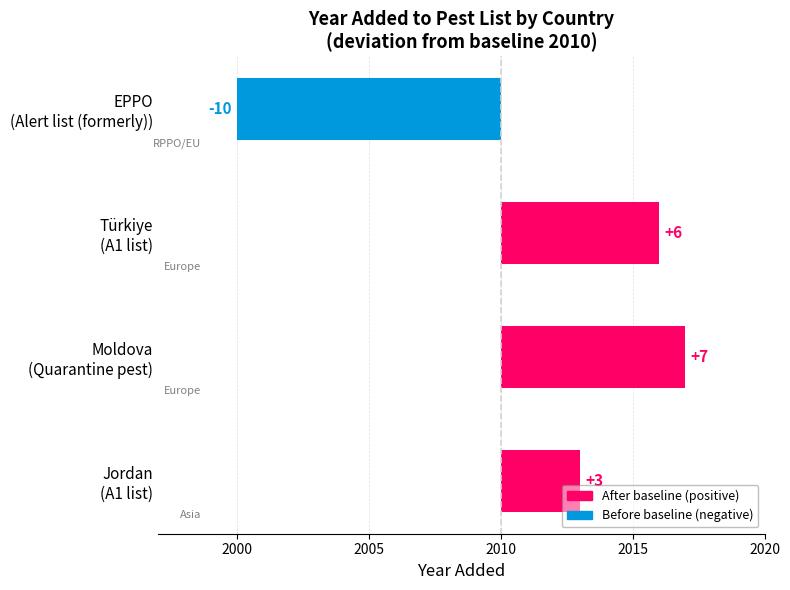

What is the difference between the maximum and second lowest values?

4